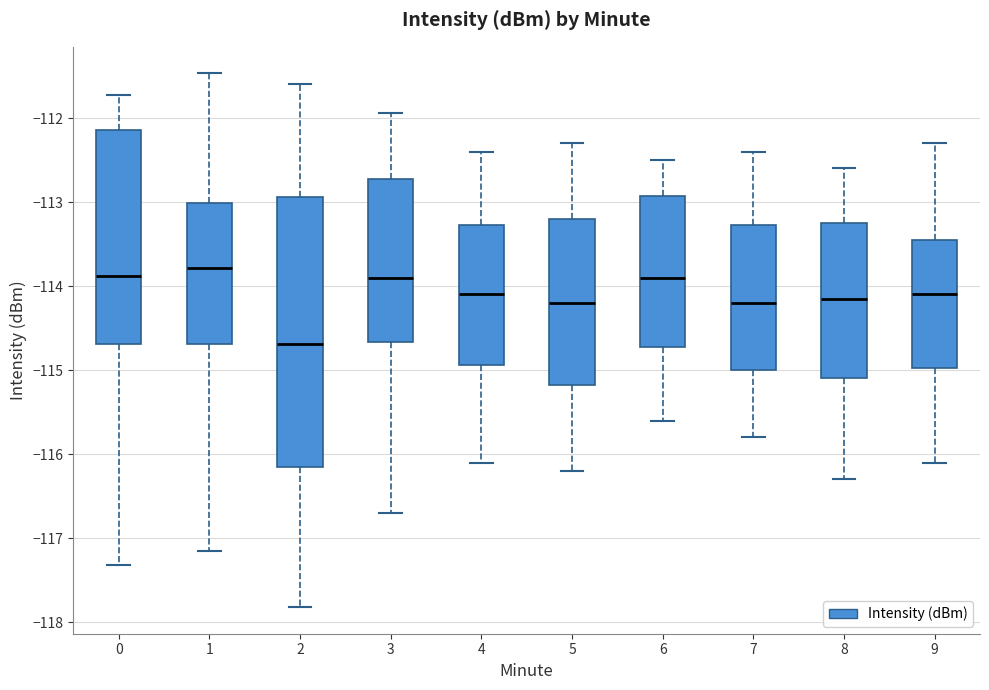

Reading left to right, transcribe this box plot: for each box, give where its median line is, the range the box spans, and where its two whiskers end, as read against the y-axis. The values are not printed on the chart, so give them approximately, as read against the axis.

0: median -113.9, box -114.7 to -112.1, whiskers -117.3 to -111.7
1: median -113.8, box -114.7 to -113.0, whiskers -117.1 to -111.5
2: median -114.7, box -116.2 to -112.9, whiskers -117.8 to -111.6
3: median -113.9, box -114.7 to -112.7, whiskers -116.7 to -111.9
4: median -114.1, box -114.9 to -113.3, whiskers -116.1 to -112.4
5: median -114.2, box -115.2 to -113.2, whiskers -116.2 to -112.3
6: median -113.9, box -114.7 to -112.9, whiskers -115.6 to -112.5
7: median -114.2, box -115.0 to -113.3, whiskers -115.8 to -112.4
8: median -114.1, box -115.1 to -113.2, whiskers -116.3 to -112.6
9: median -114.1, box -115.0 to -113.4, whiskers -116.1 to -112.3